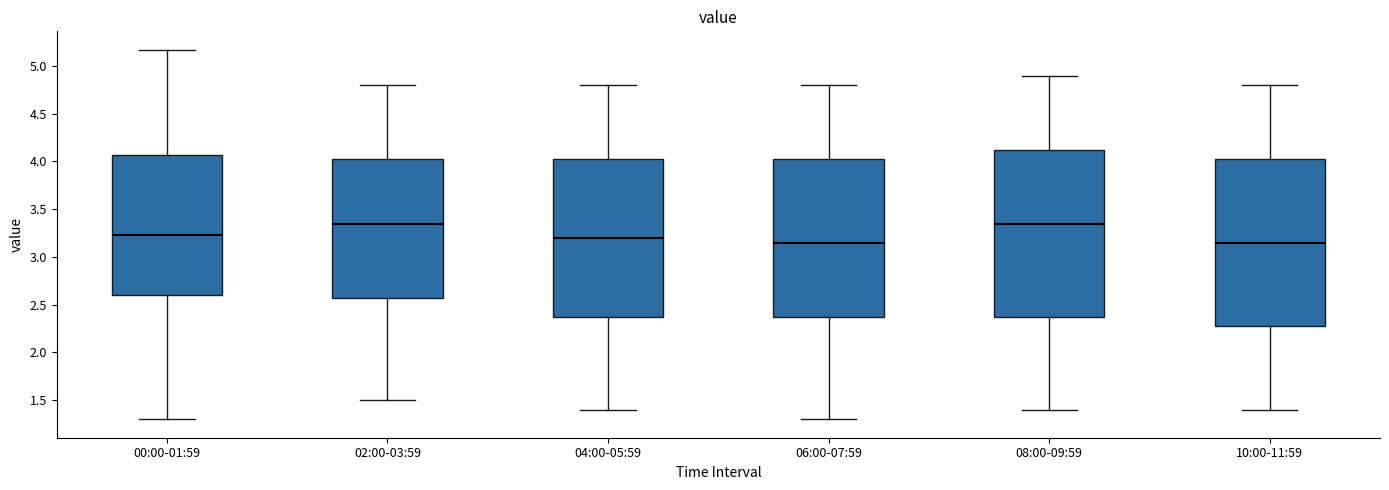

Reading left to right, read every box against the y-axis: the position of its median line, the range the box covers, and the ends of its whiskers. The values are not printed on the chart, so give them approximately, as read against the axis.

00:00-01:59: median 3.25, box 2.60 to 4.05, whiskers 1.30 to 5.15
02:00-03:59: median 3.35, box 2.60 to 4.05, whiskers 1.50 to 4.80
04:00-05:59: median 3.20, box 2.40 to 4.05, whiskers 1.40 to 4.80
06:00-07:59: median 3.15, box 2.40 to 4.05, whiskers 1.30 to 4.80
08:00-09:59: median 3.35, box 2.40 to 4.15, whiskers 1.40 to 4.90
10:00-11:59: median 3.15, box 2.30 to 4.05, whiskers 1.40 to 4.80